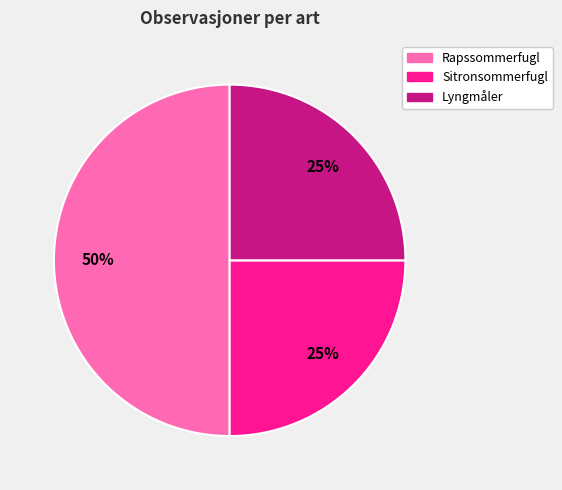

Does Sitronsommerfugl account for over 50% of the chart?

No